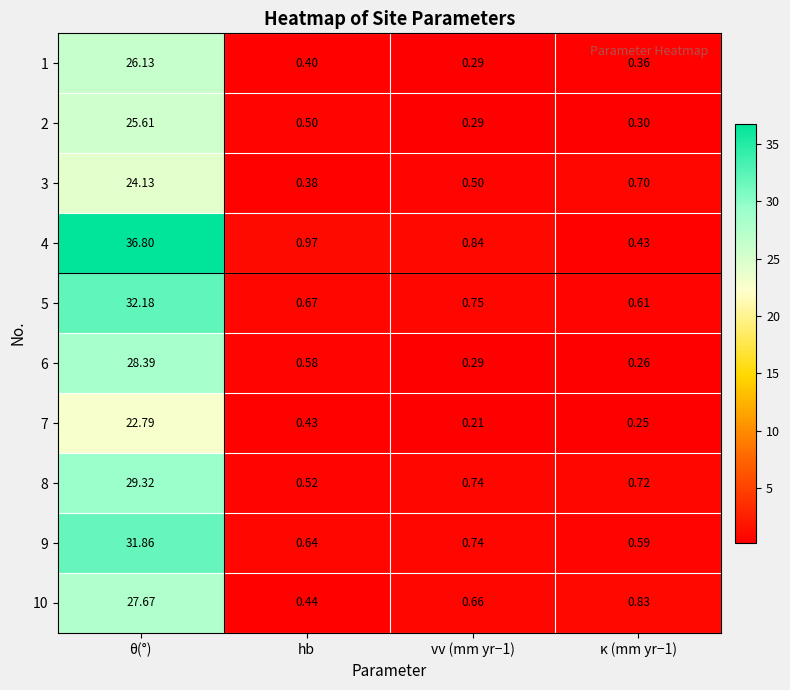

At which label does 3 reach its minimum?

hb